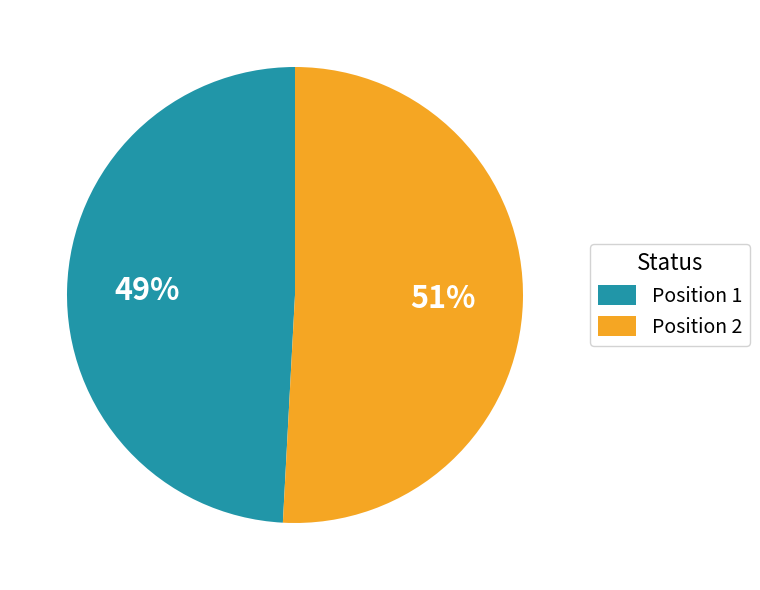

Which category accounts for the majority?

Position 2